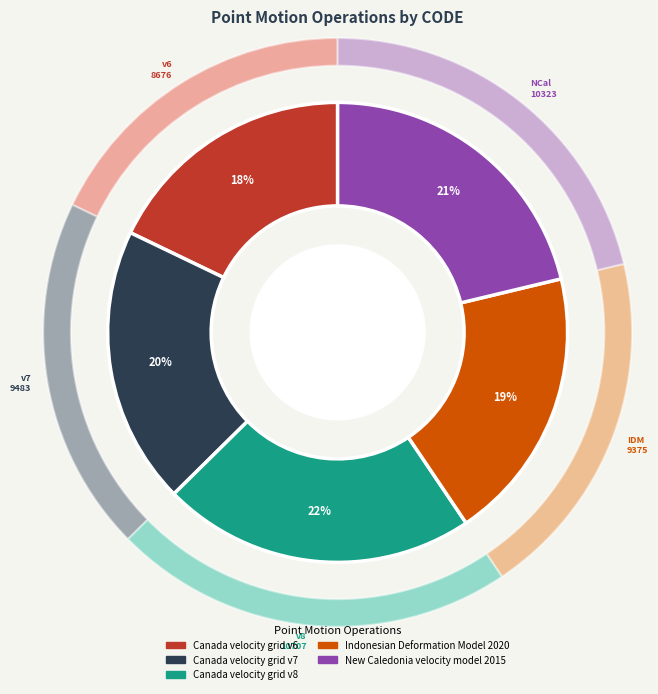

Which slice is the smallest?

Canada velocity grid v6